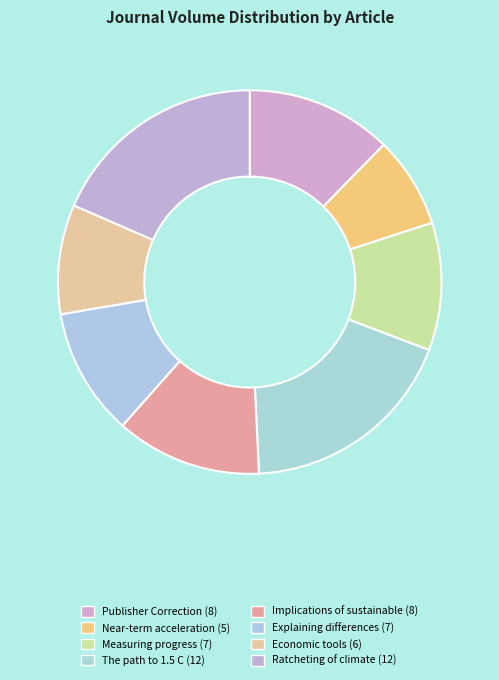

Count the number of slices in the pie.

8